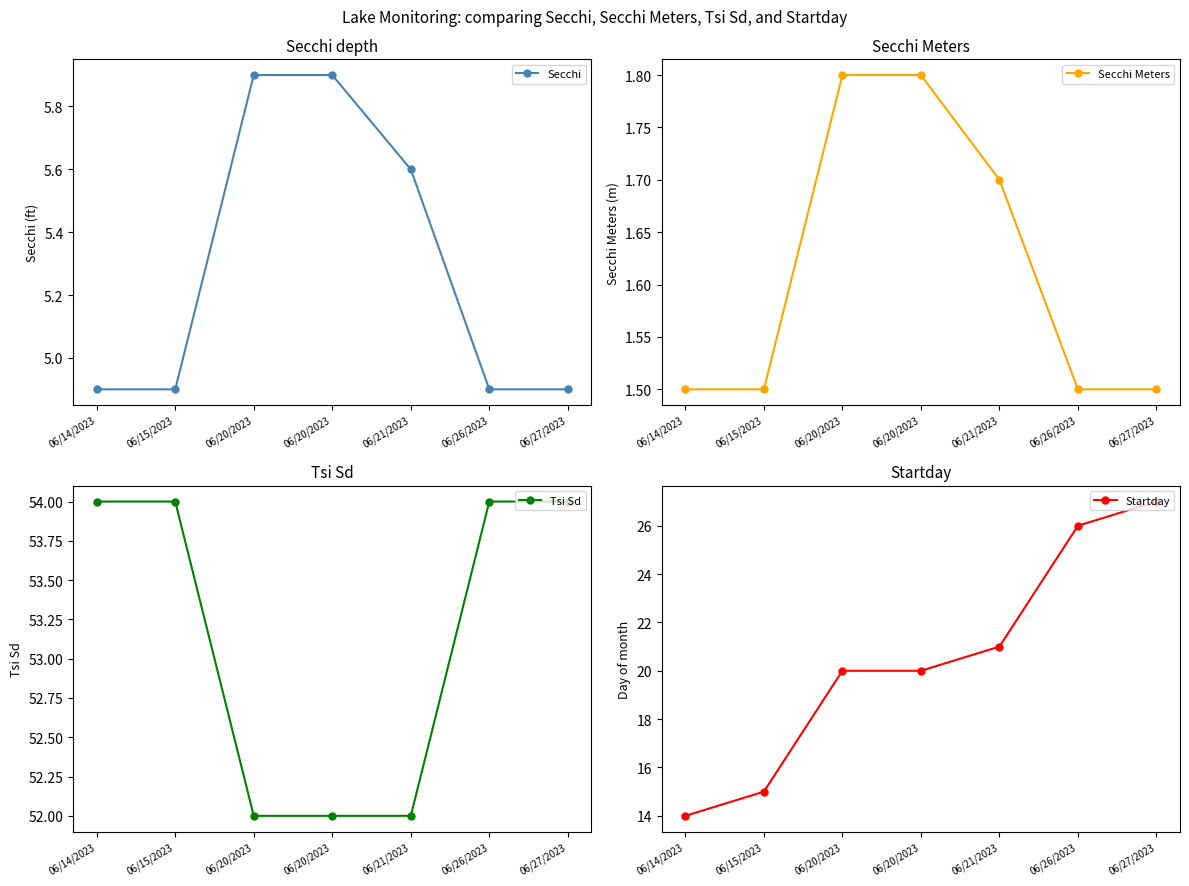

What are all the series names shown in the legend?

Secchi, Secchi Meters, Tsi Sd, Startday